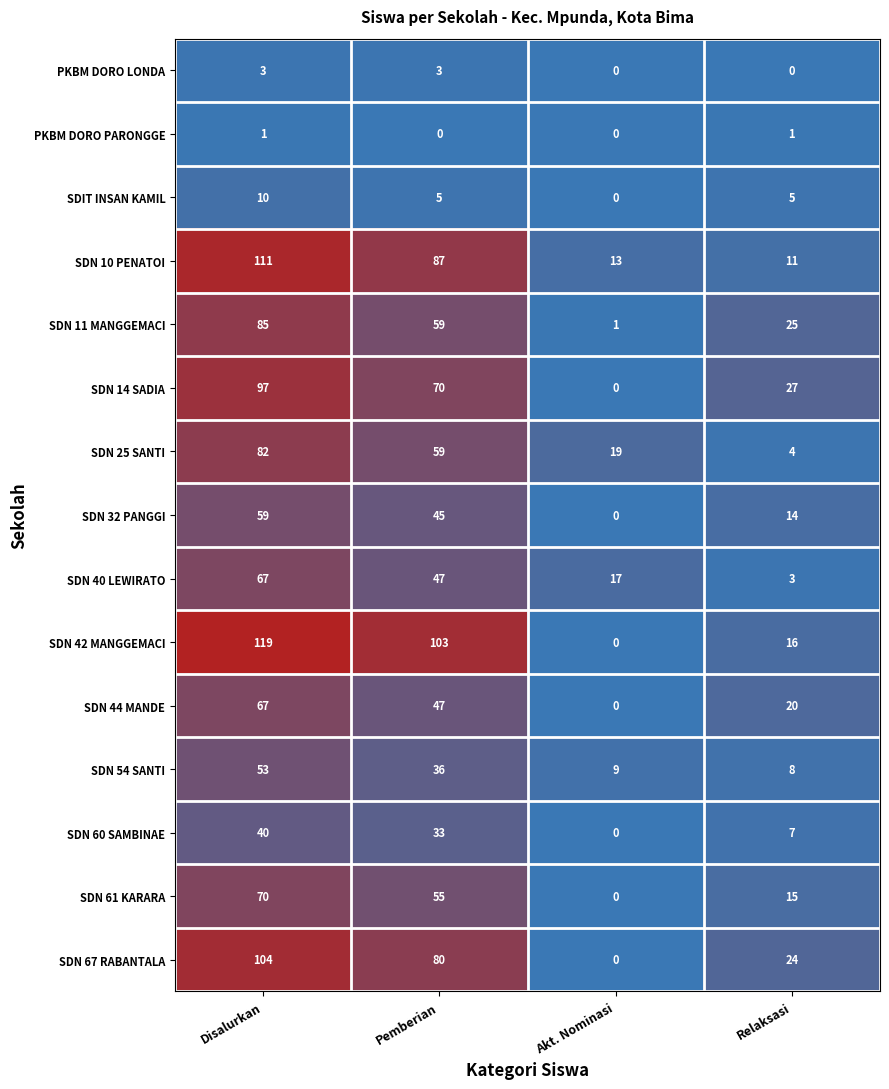

At which label does SDIT INSAN KAMIL reach its peak?

Disalurkan